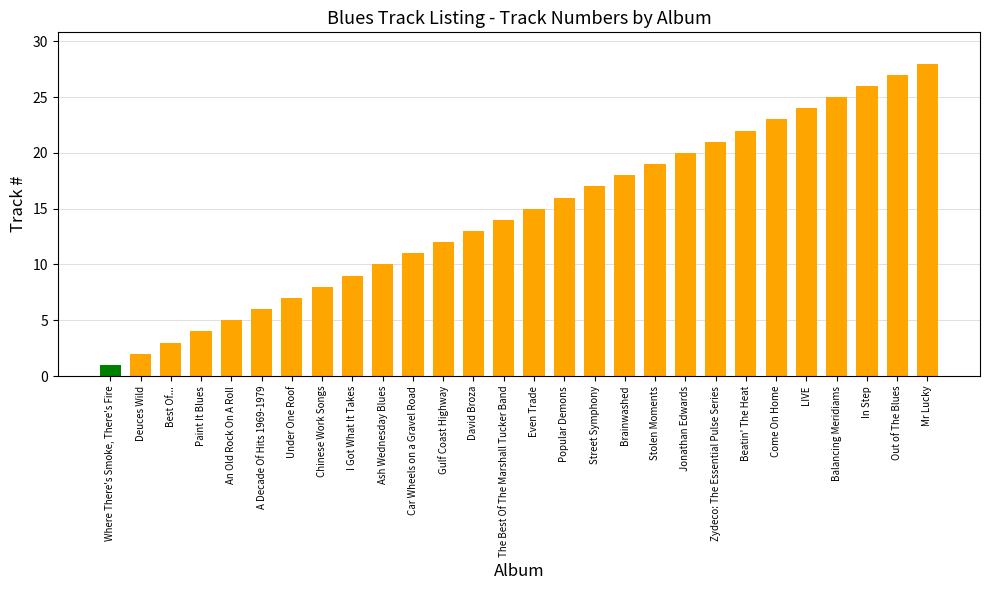

What is the label of the 28th bar from the right?

Where There's Smoke, There's Fire